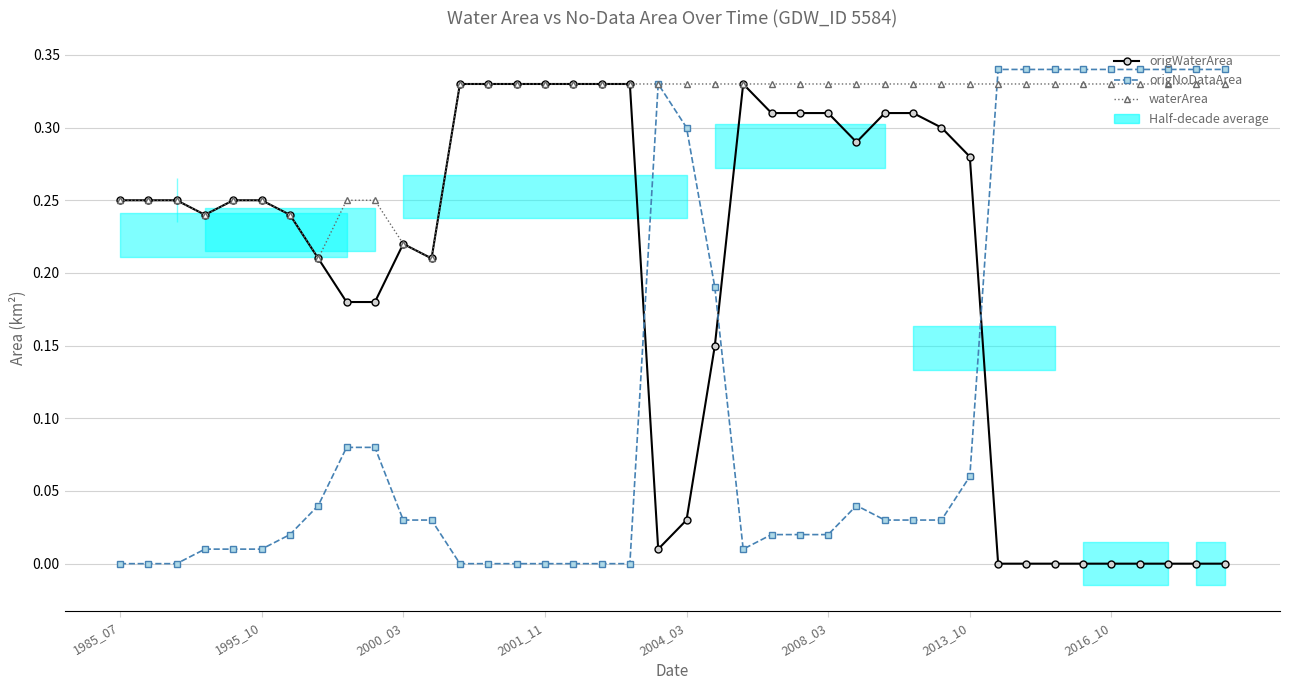

Reading left to right, list all the values displayed in this chart.

origWaterArea: 0.2	0.2	0.2	0.2	0.2	0.2	0.2	0.2	0.2	0.2	0.2	0.2	0.3	0.3	0.3	0.3	0.3	0.3	0.3	0.0	0.0	0.1	0.3	0.3	0.3	0.3	0.3	0.3	0.3	0.3	0.3	0.0	0.0	0.0	0.0	0.0	0.0	0.0	0.0	0.0
origNoDataArea: 0.0	0.0	0.0	0.0	0.0	0.0	0.0	0.0	0.1	0.1	0.0	0.0	0.0	0.0	0.0	0.0	0.0	0.0	0.0	0.3	0.3	0.2	0.0	0.0	0.0	0.0	0.0	0.0	0.0	0.0	0.1	0.3	0.3	0.3	0.3	0.3	0.3	0.3	0.3	0.3
waterArea: 0.2	0.2	0.2	0.2	0.2	0.2	0.2	0.2	0.2	0.2	0.2	0.2	0.3	0.3	0.3	0.3	0.3	0.3	0.3	0.3	0.3	0.3	0.3	0.3	0.3	0.3	0.3	0.3	0.3	0.3	0.3	0.3	0.3	0.3	0.3	0.3	0.3	0.3	0.3	0.3